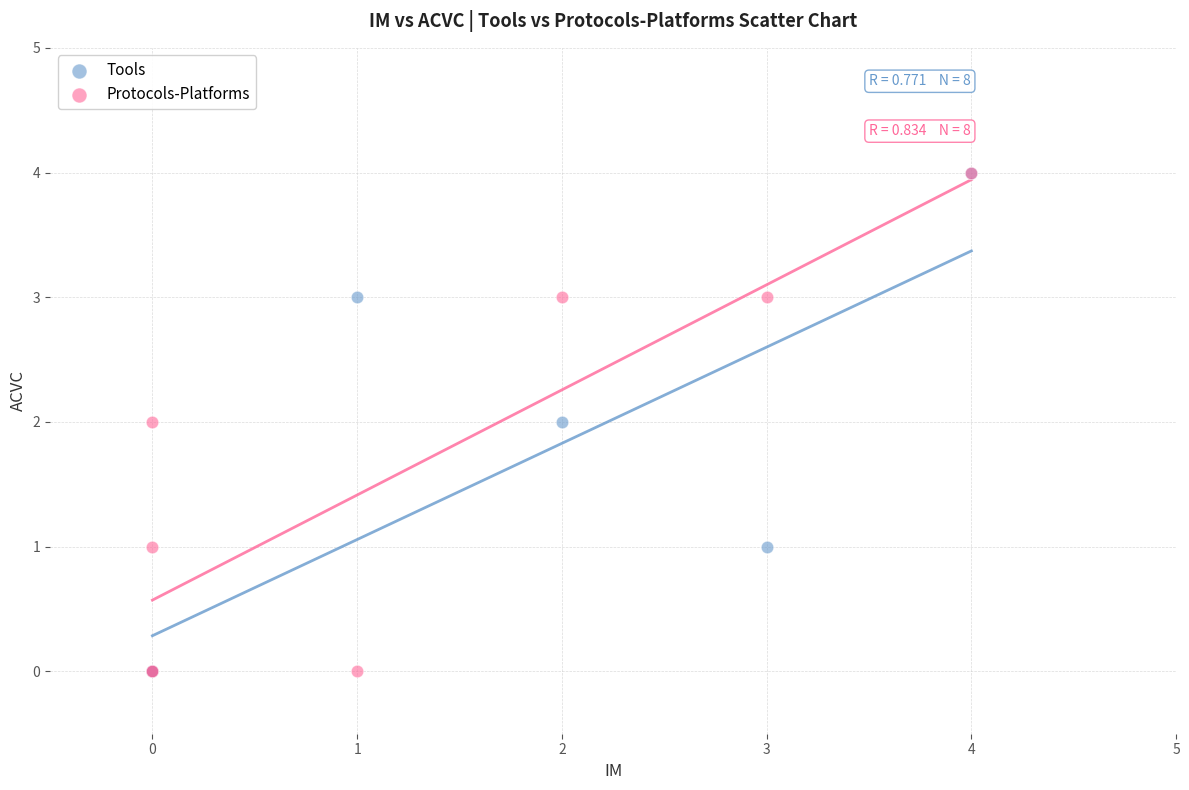

What are all the series names shown in the legend?

Tools, Protocols-Platforms